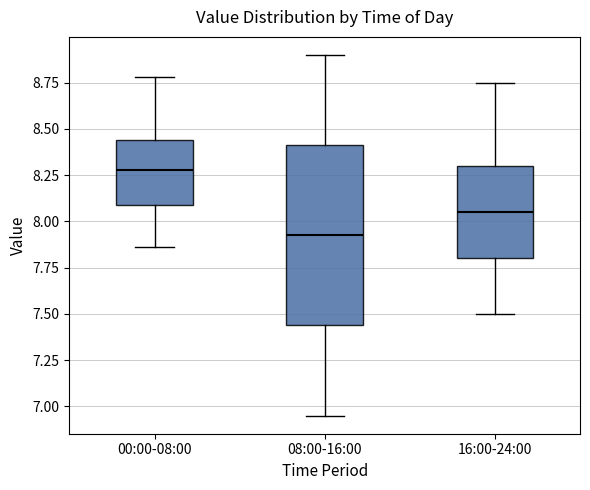

Where does the lower whisker of the box for 16:00-24:00 end on the y-axis? The values are not printed on the chart, so give them approximately, as read against the axis.

7.50